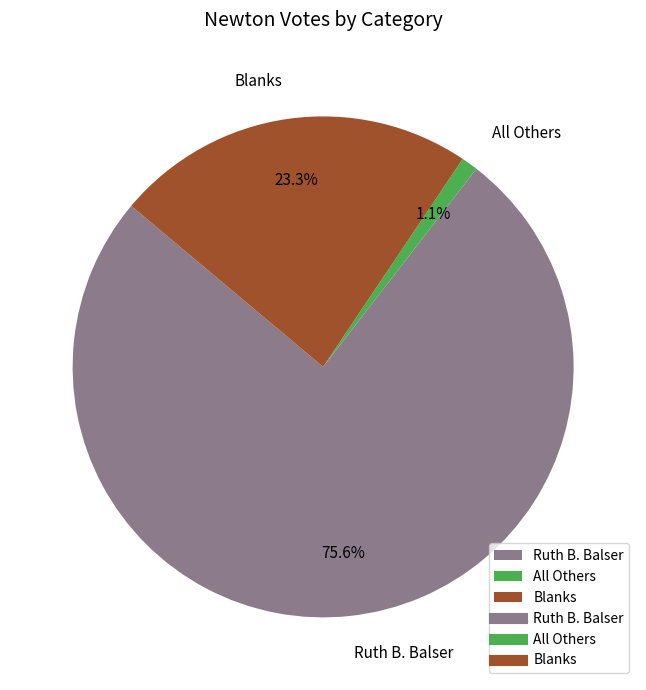

The Ruth B. Balser slice represents 66% of the pie. True or false?

False